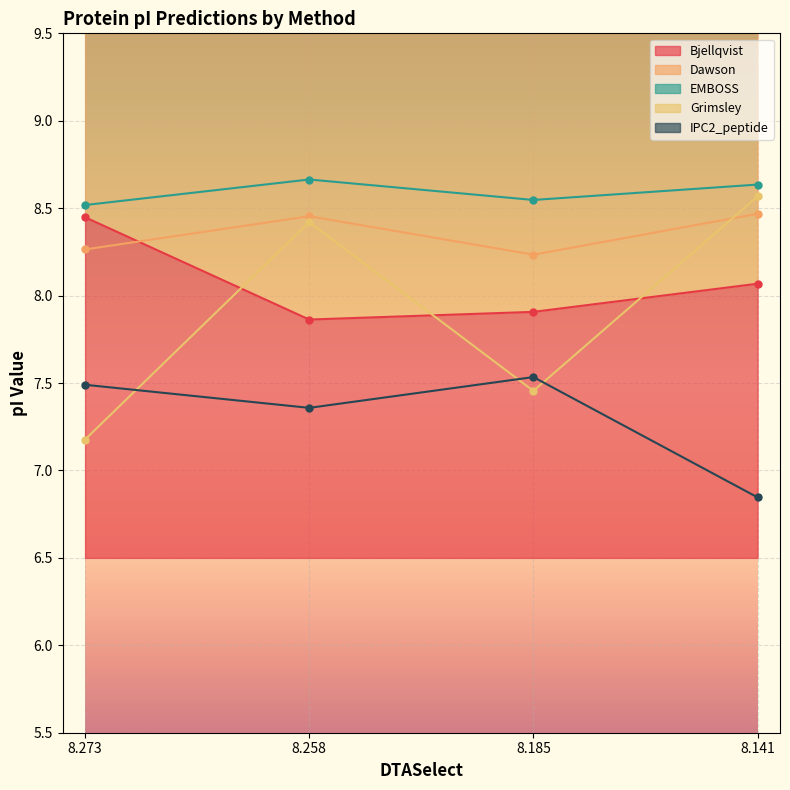

Is the value of mass at 8.273 greater than the value of EMBOSS at 8.185?

No